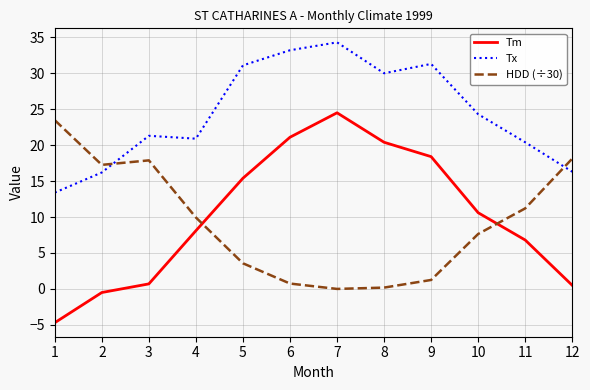

What is the maximum value shown in the chart?

34.3